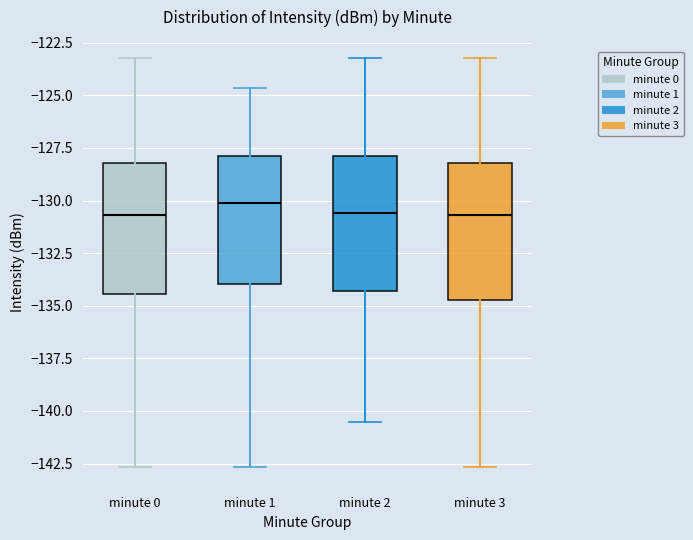

Where is the lower edge of the box for minute 1 on the y-axis? The values are not printed on the chart, so give them approximately, as read against the axis.

-134.0